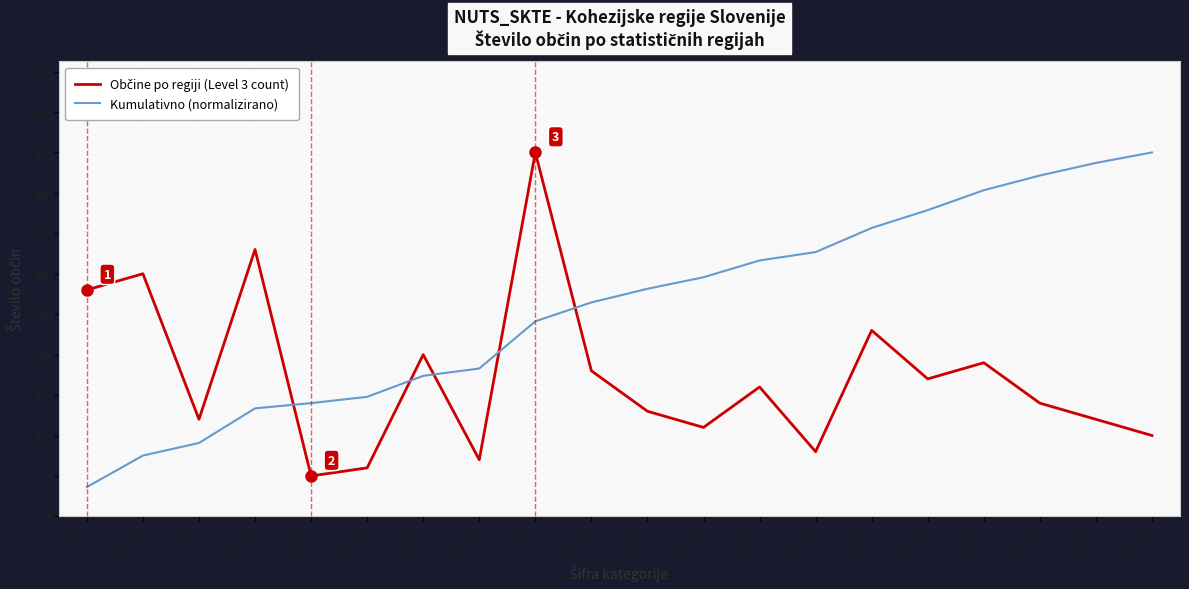

What is the difference between the highest and lowest values at 01.04?

9.0